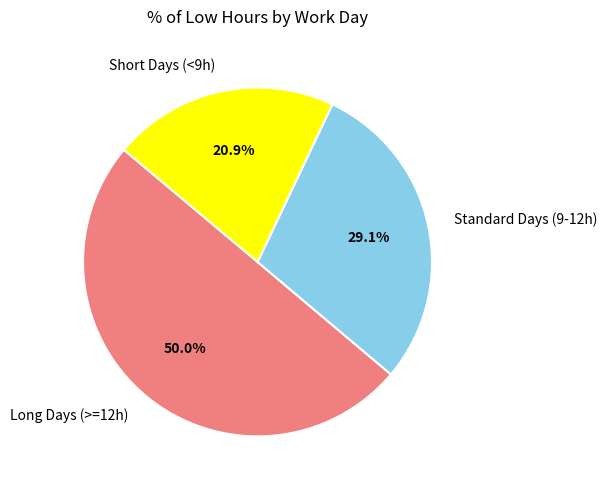

Approximately how many times larger is the value at Short Days (<9h) compared to Standard Days (9-12h)?

0.7